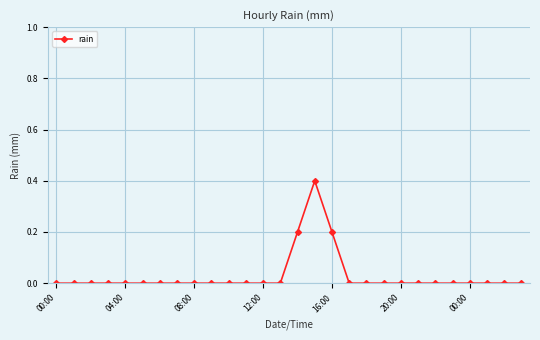

What is the greatest value displayed?

0.4